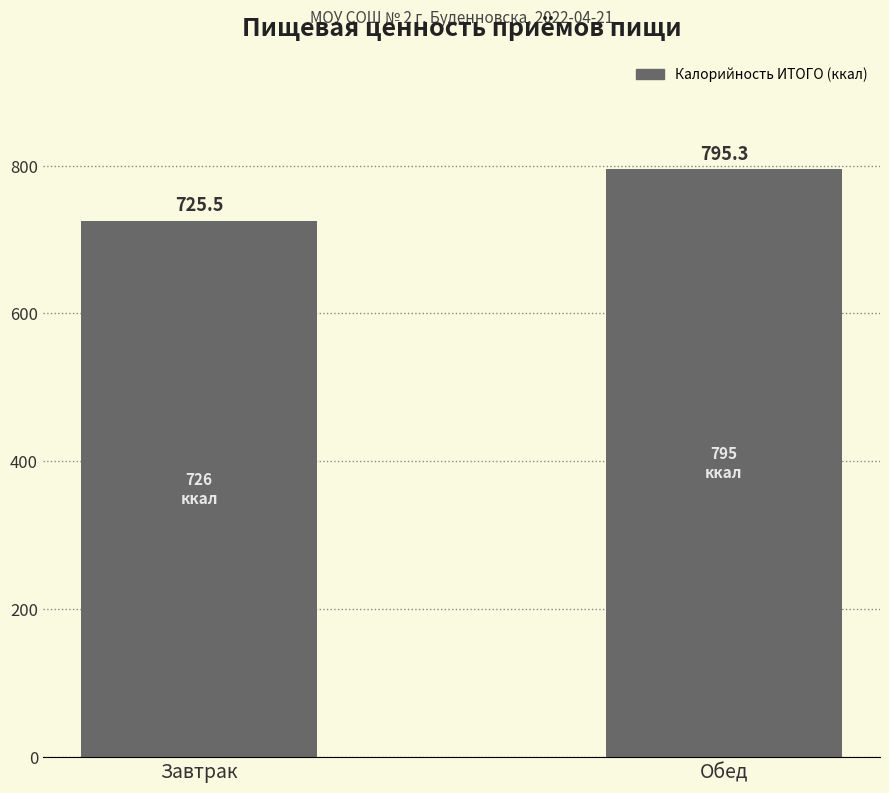

The chart shows a value of 1211.8 at Завтрак. True or false?

False